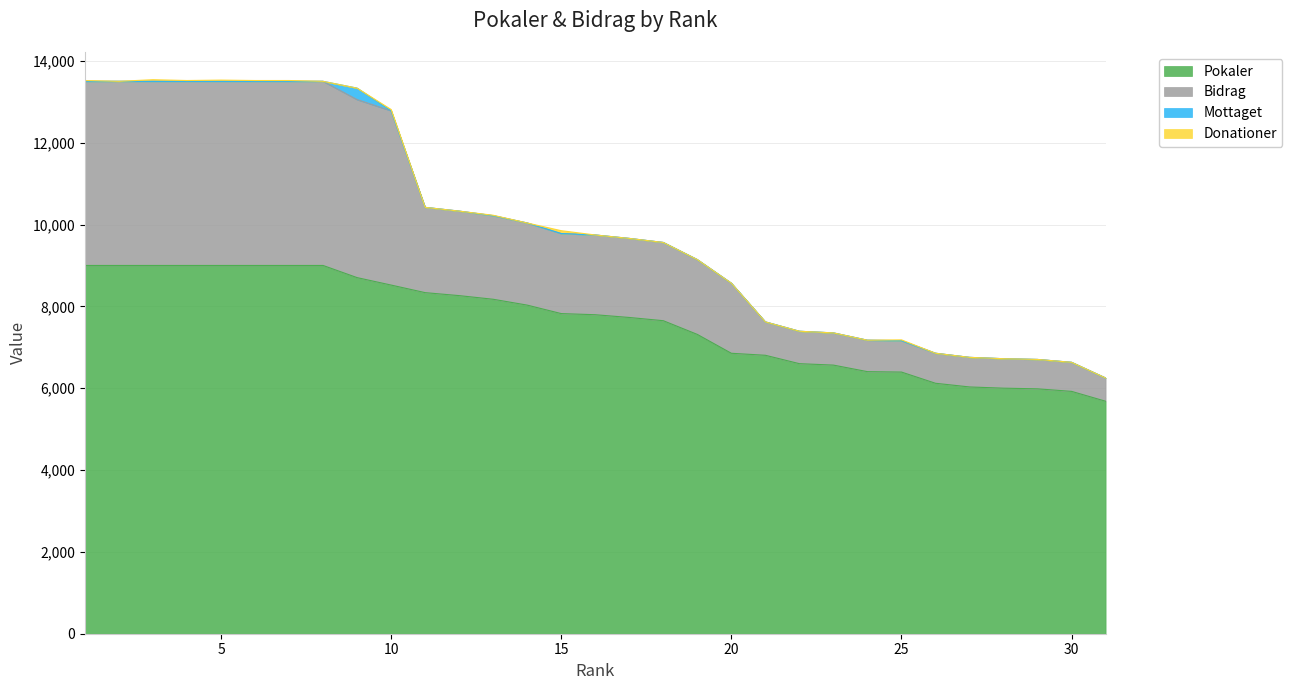

How many values in the Bidrag series exceed 9745?

15